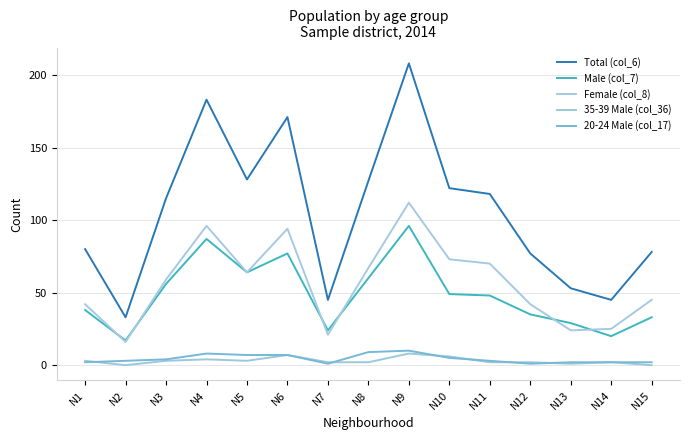

What is the total value across all series at N1?

165